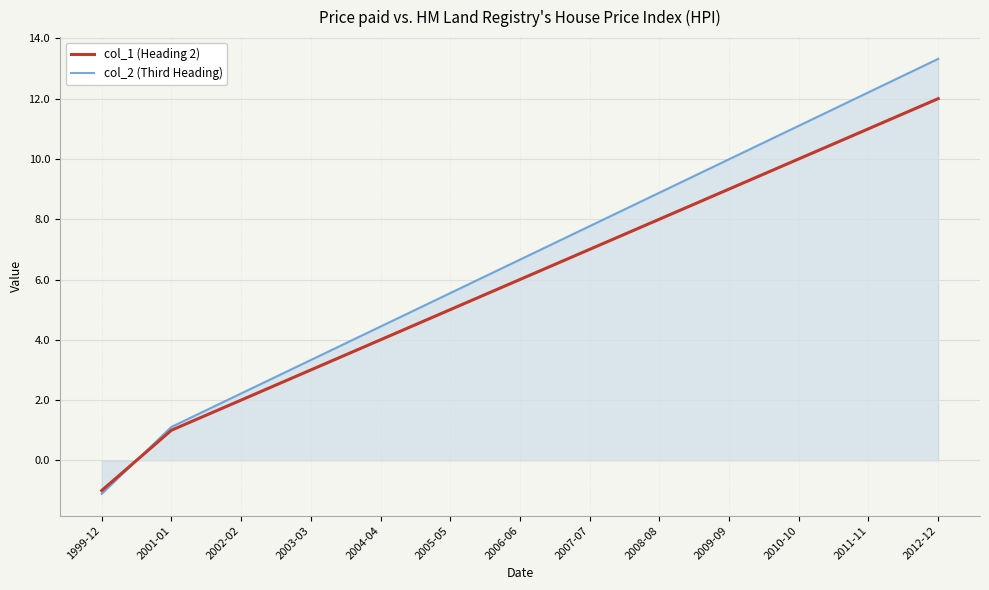

Read the col_2 (Third Heading) value at 2001-01.

1.1